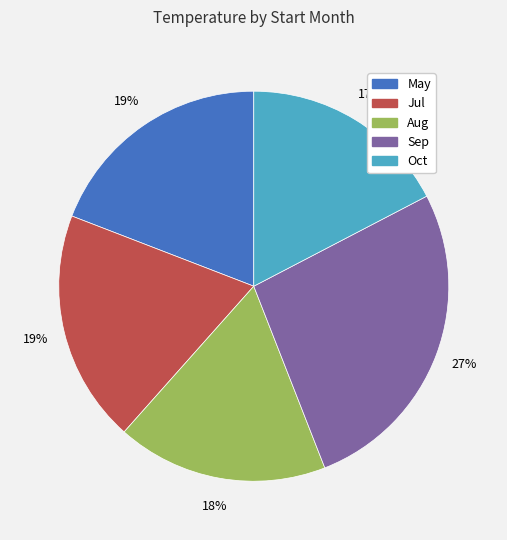

Is there a majority slice in this chart?

No